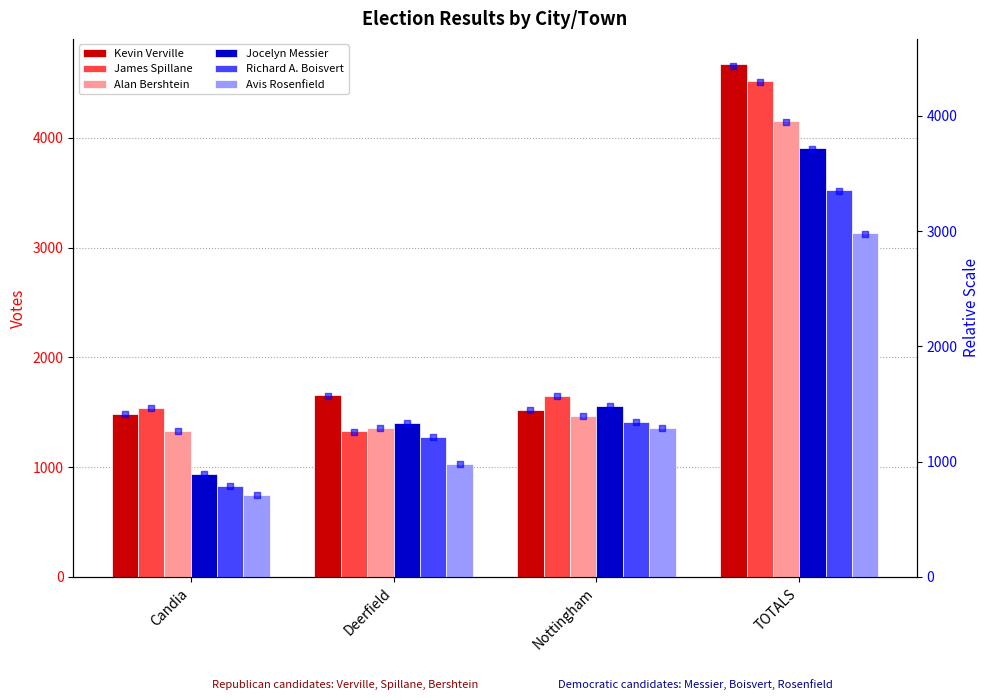

What are all the series names shown in the legend?

Kevin Verville, James Spillane, Alan Bershtein, Jocelyn Messier, Richard A. Boisvert, Avis Rosenfield